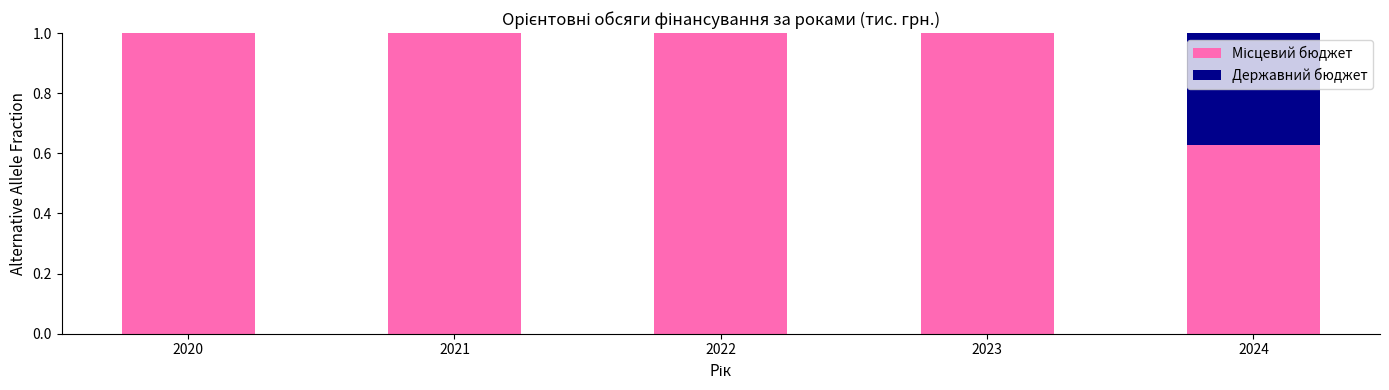

What is the total value across all series at 2021?

1.0